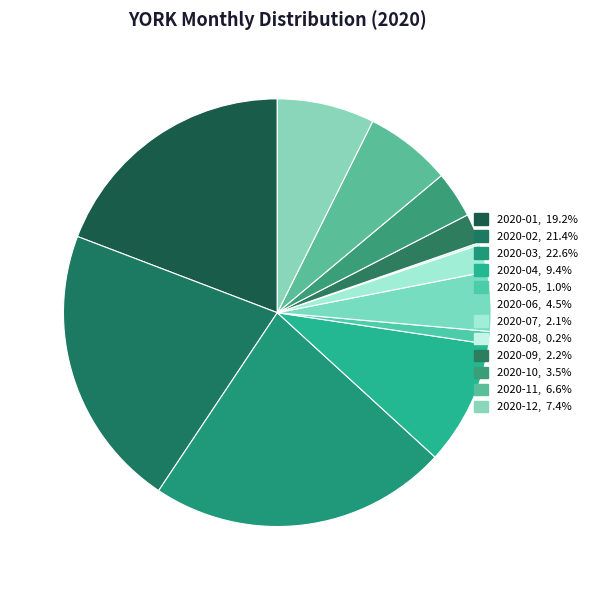

To the nearest percent, what is the difference between the largest and smallest slice percentages?

22%